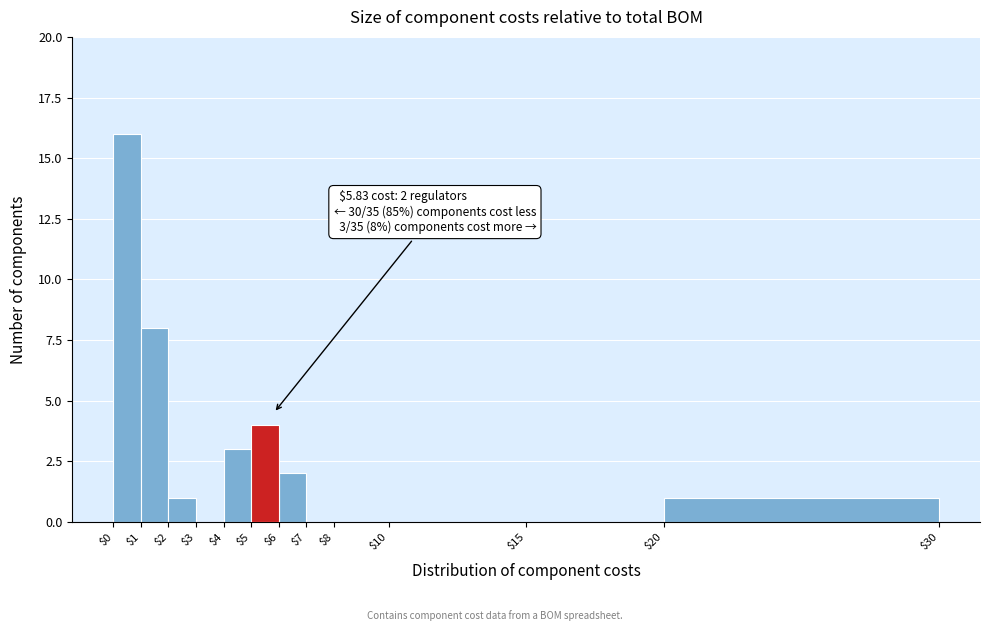

Which range on the x-axis has the tallest bar?

$0 to $1